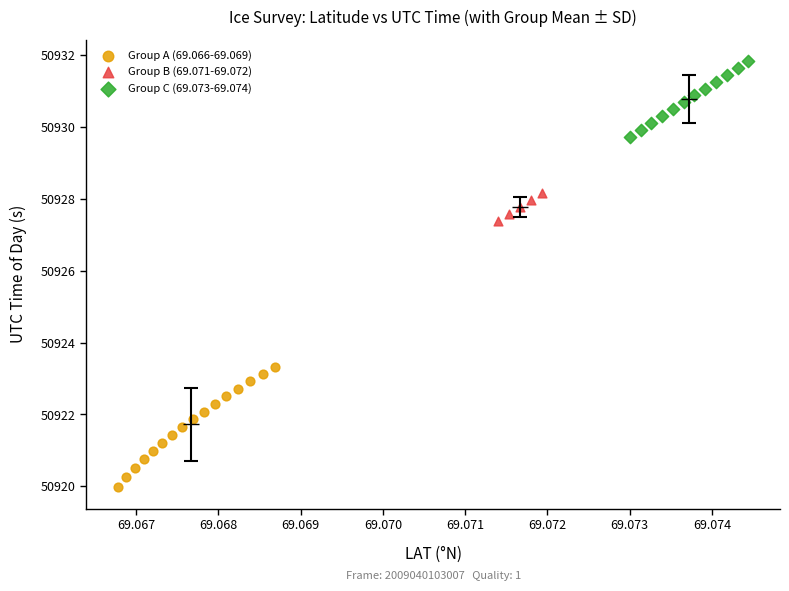

Which series contains the highest Y value?

Group C (69.073-69.074)